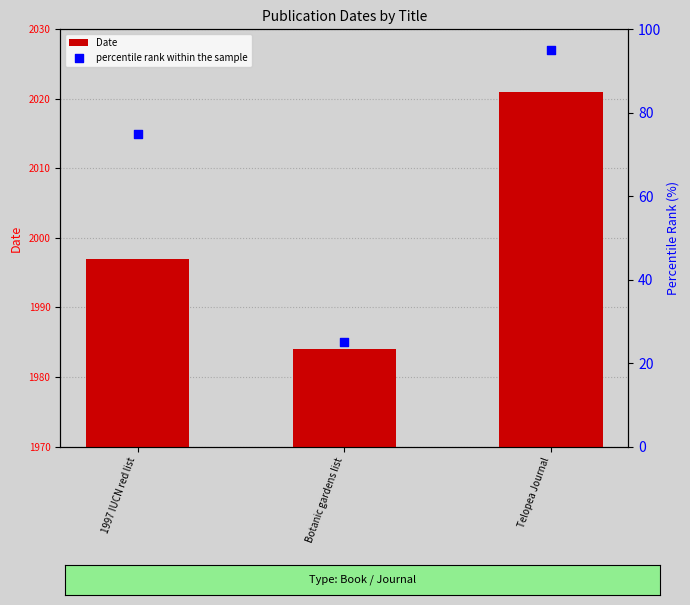

Which series has the widest spread of Y values?

percentile rank within the sample